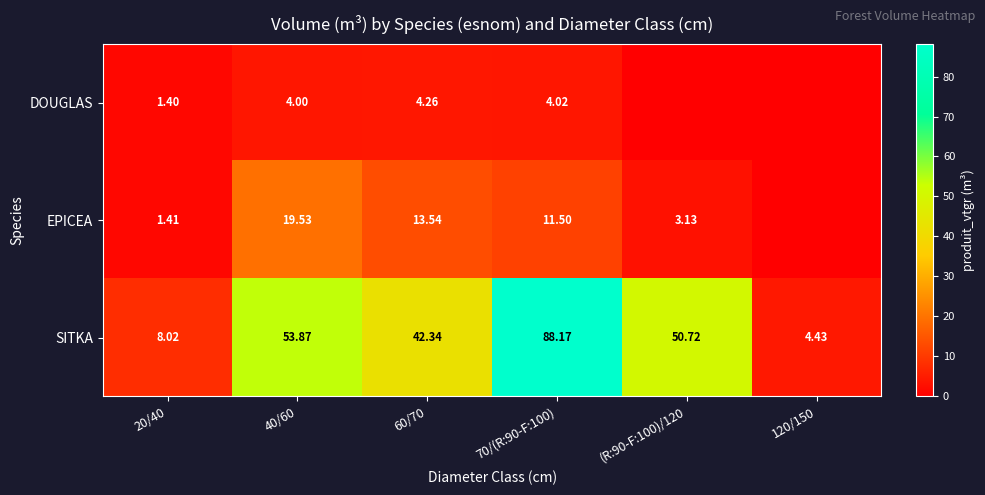

How many data points does each series have?

6